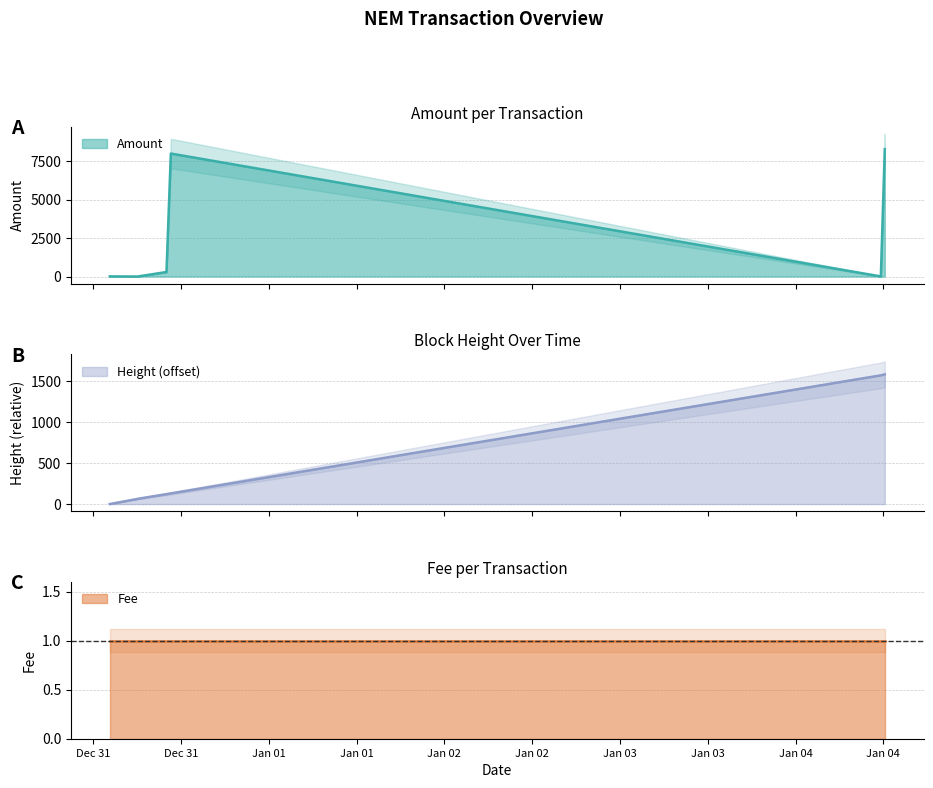

How many values in Amount are above zero?

6